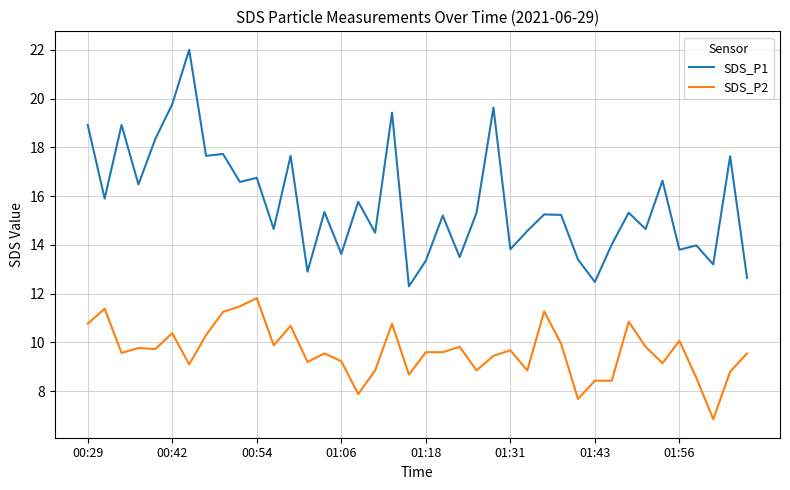

Which series has the largest total across all categories?

SDS_P1